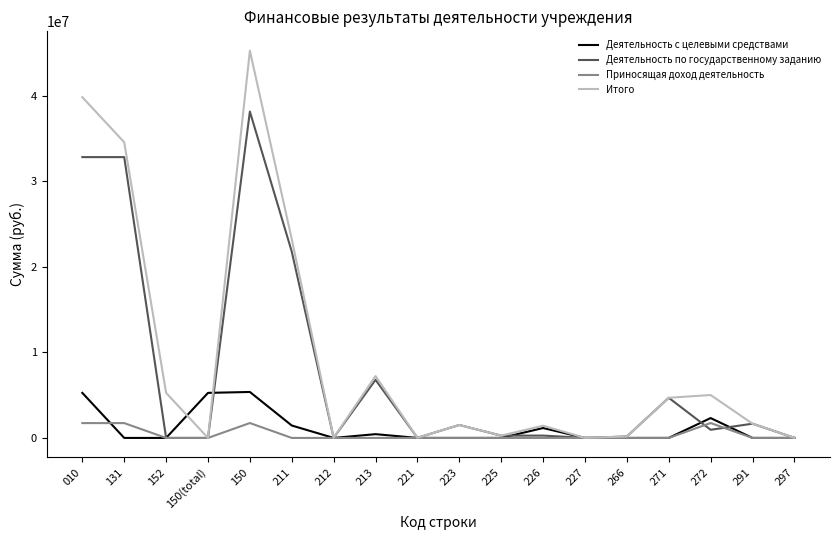

Between 010 and 223, which series saw the biggest shift?

Итого